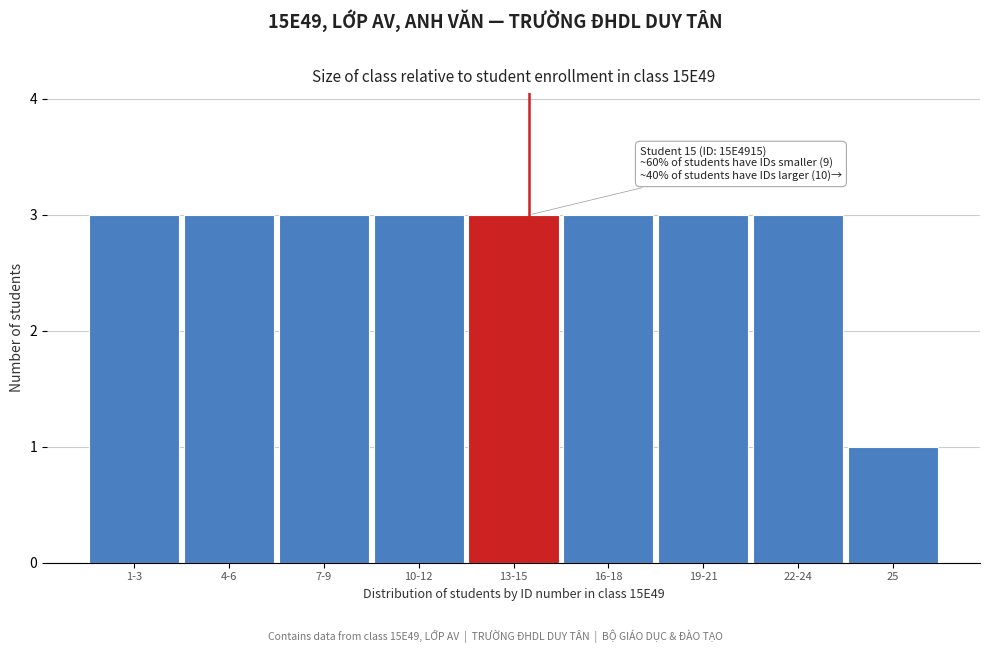

Reading left to right, extract all data points from this chart.

3	3	3	3	3	3	3	3	1